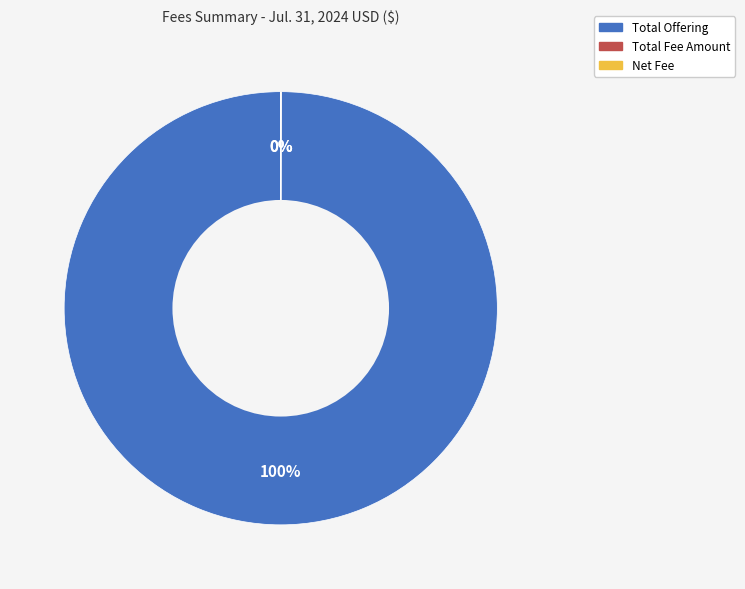

To the nearest percent, what is the difference between the largest and smallest slice percentages?

100%